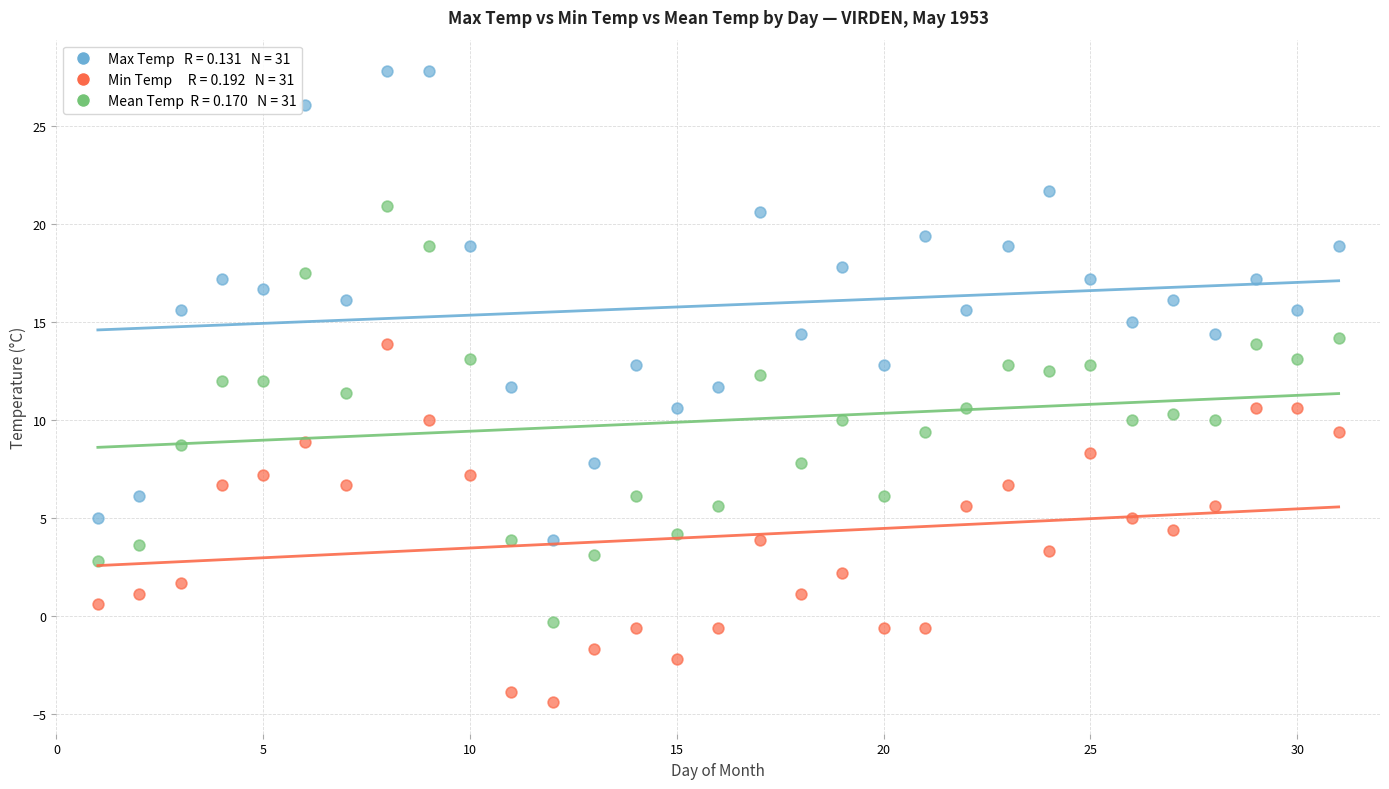

Across all data points, what is the range of Y values (max minus min)?

32.2